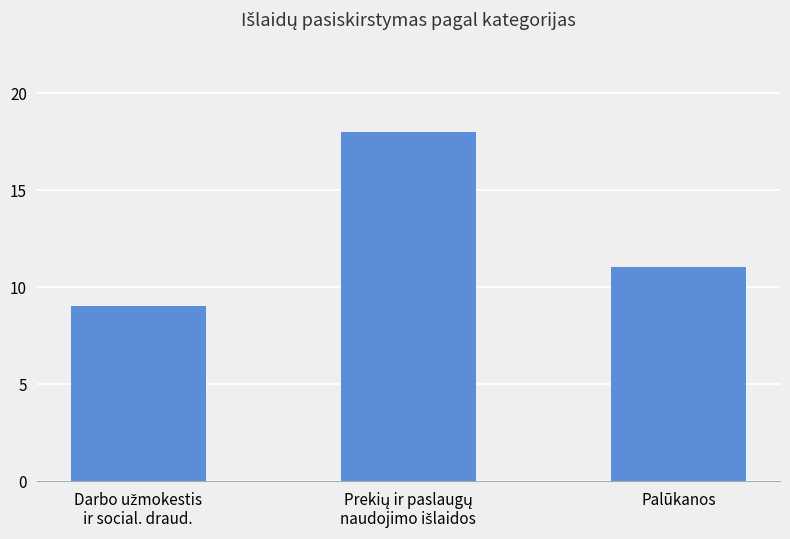

What is the label of the 1st bar from the right?

Palūkanos